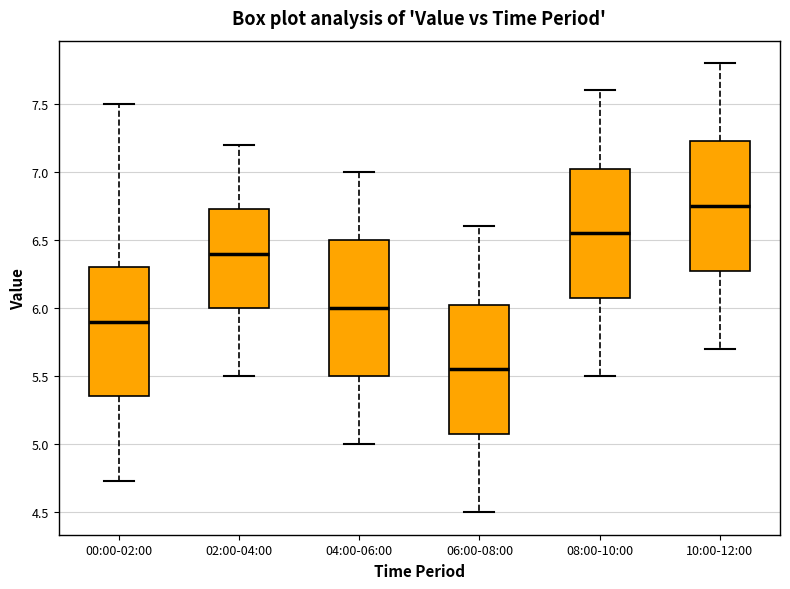

Reading left to right, read every box against the y-axis: the position of its median line, the range the box covers, and the ends of its whiskers. The values are not printed on the chart, so give them approximately, as read against the axis.

00:00-02:00: median 5.90, box 5.35 to 6.30, whiskers 4.75 to 7.50
02:00-04:00: median 6.40, box 6.00 to 6.75, whiskers 5.50 to 7.20
04:00-06:00: median 6.00, box 5.50 to 6.50, whiskers 5.00 to 7.00
06:00-08:00: median 5.55, box 5.10 to 6.05, whiskers 4.50 to 6.60
08:00-10:00: median 6.55, box 6.10 to 7.05, whiskers 5.50 to 7.60
10:00-12:00: median 6.75, box 6.30 to 7.25, whiskers 5.70 to 7.80